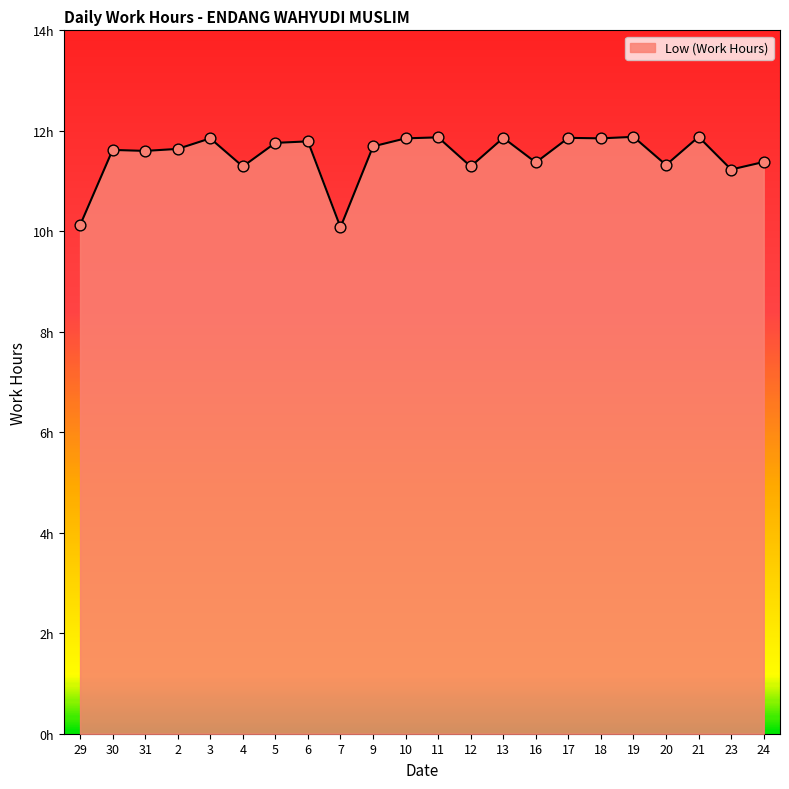

Between 17 and 5, which is larger?

17